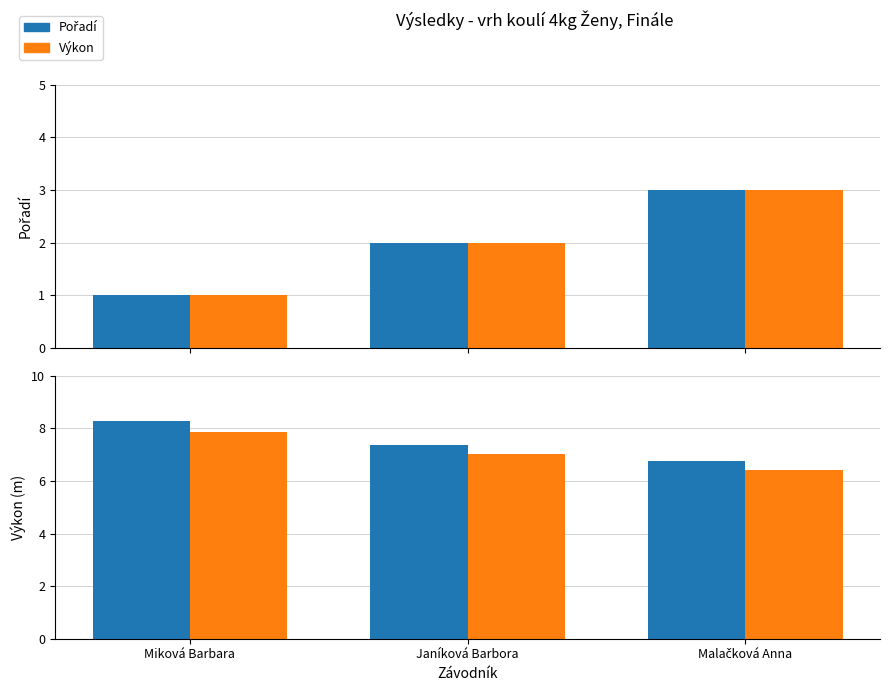

What value does the Pořadí (2) series have at Miková Barbara?

1.0